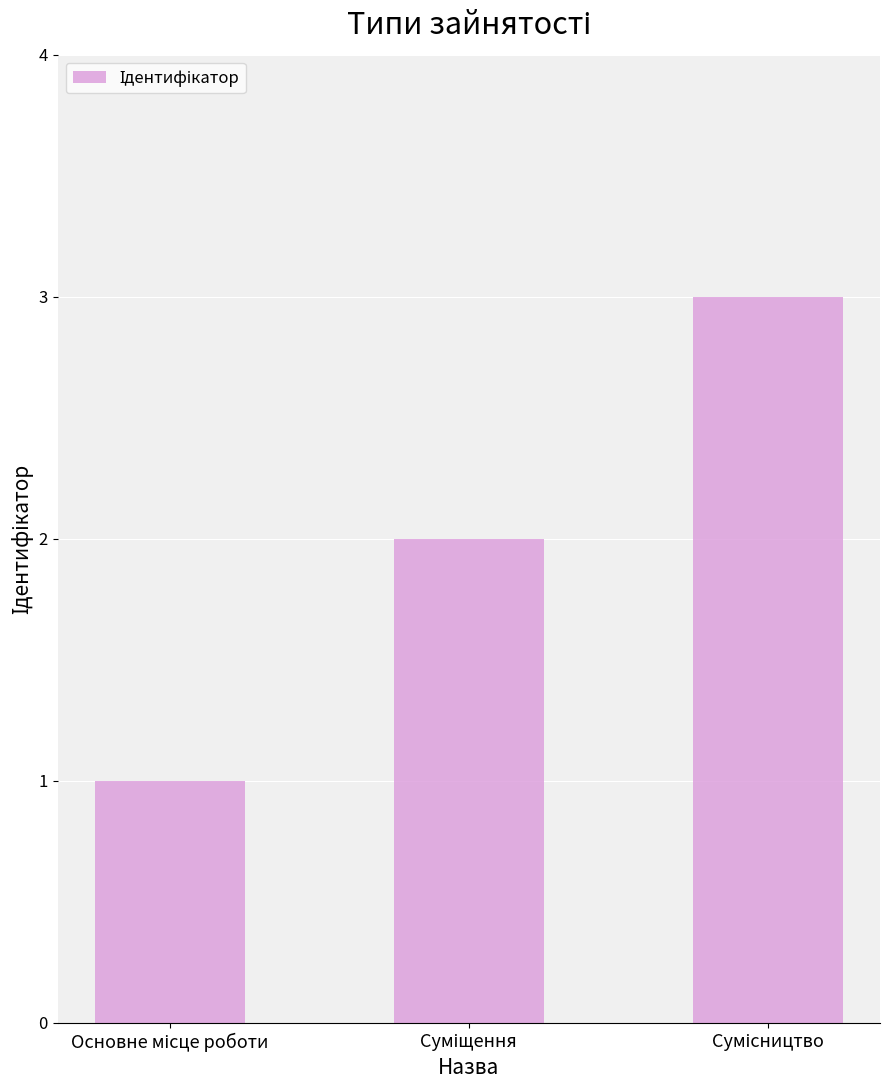

What is the sum of all values?

6